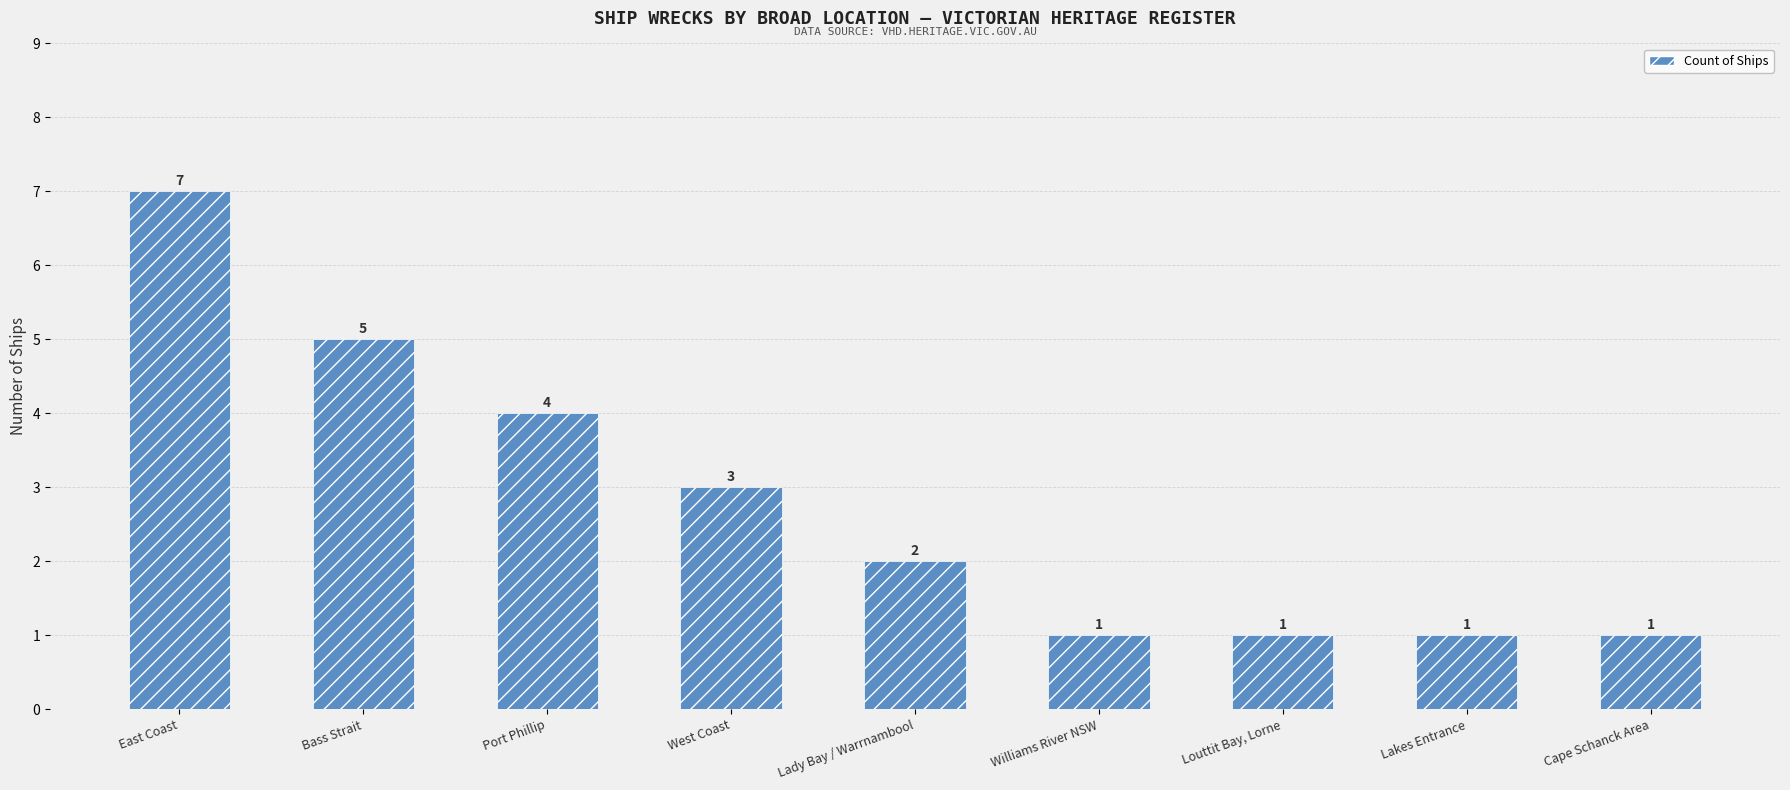

Between Bass Strait and Louttit Bay, Lorne, which is larger?

Bass Strait